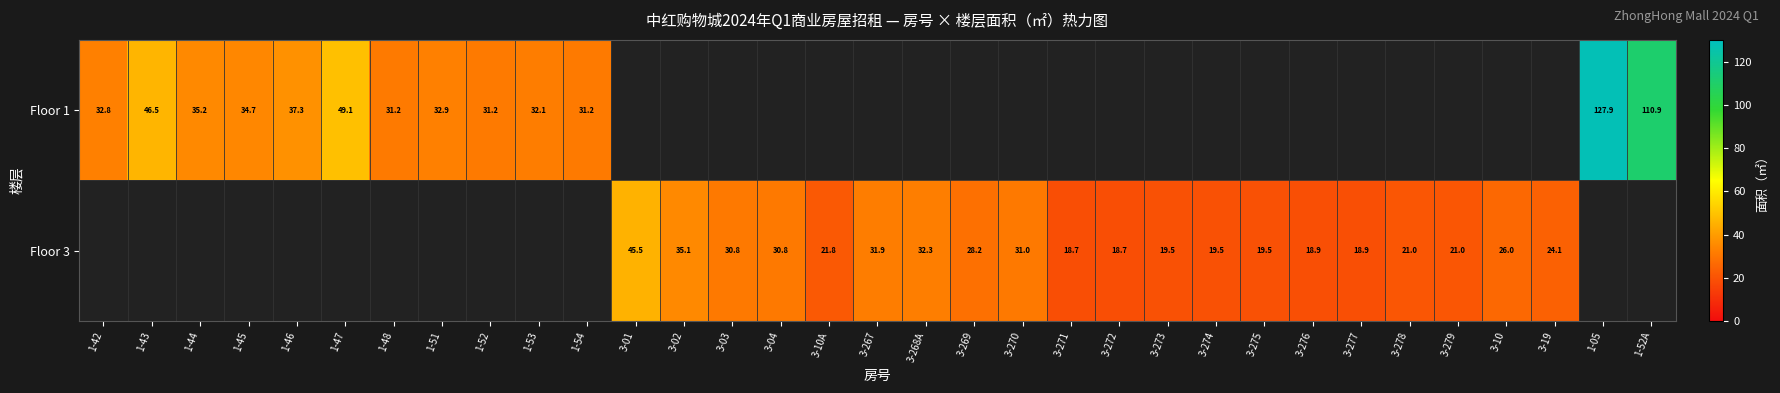

Which label corresponds to the smallest value in the chart?

3-271